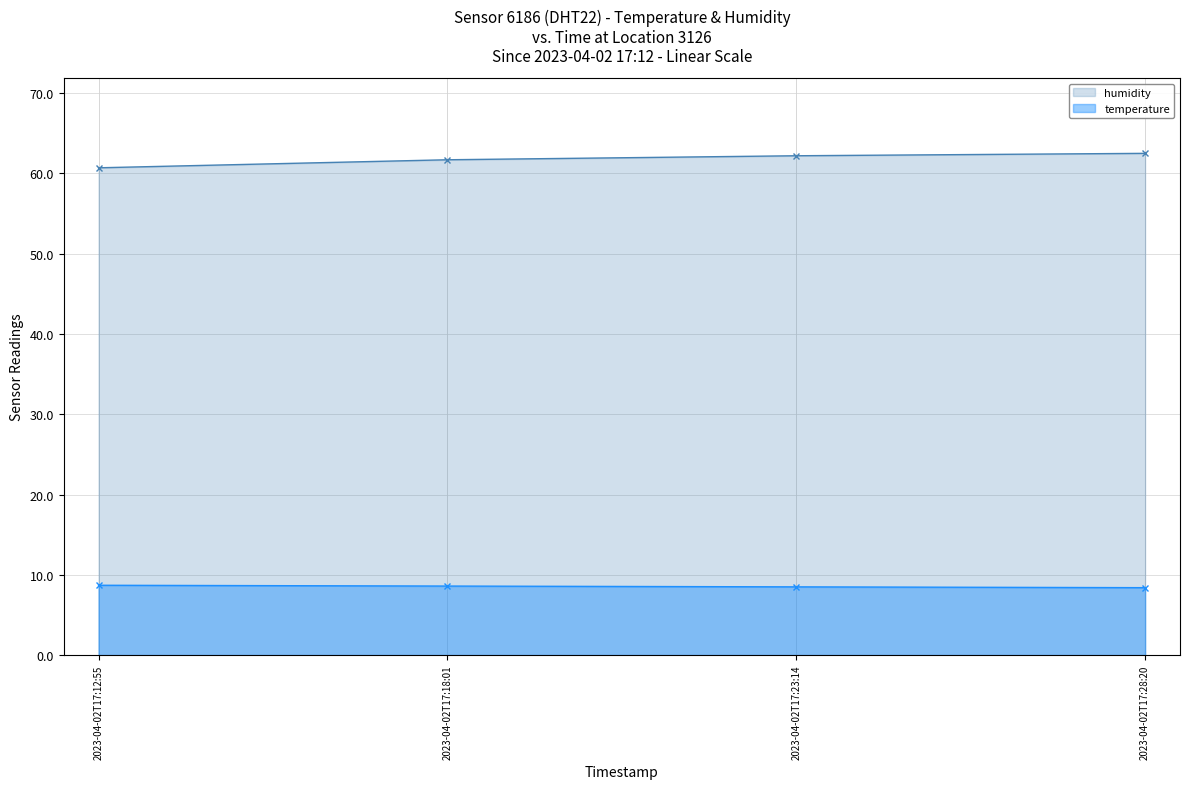

Where is temperature nearest to the value 8?

2023-04-02T17:28:20